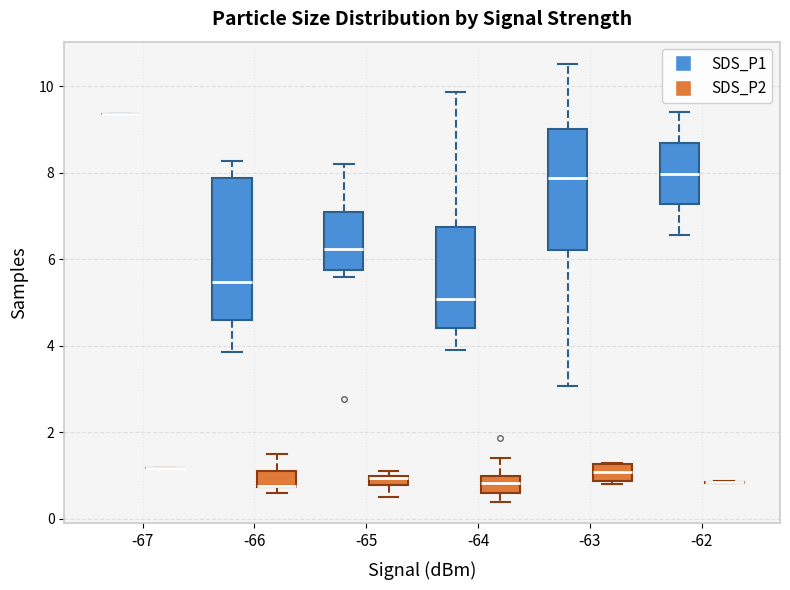

Where is the lower edge of the box for -66 (SDS_P1) on the y-axis? The values are not printed on the chart, so give them approximately, as read against the axis.

4.6